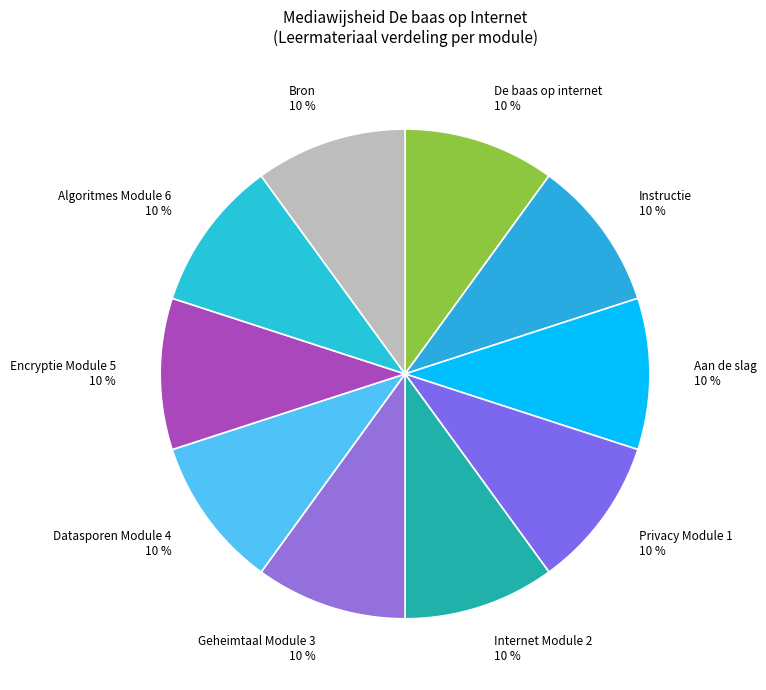

What is the ratio of the value at Bron to the value at Internet Module 2?

1.0